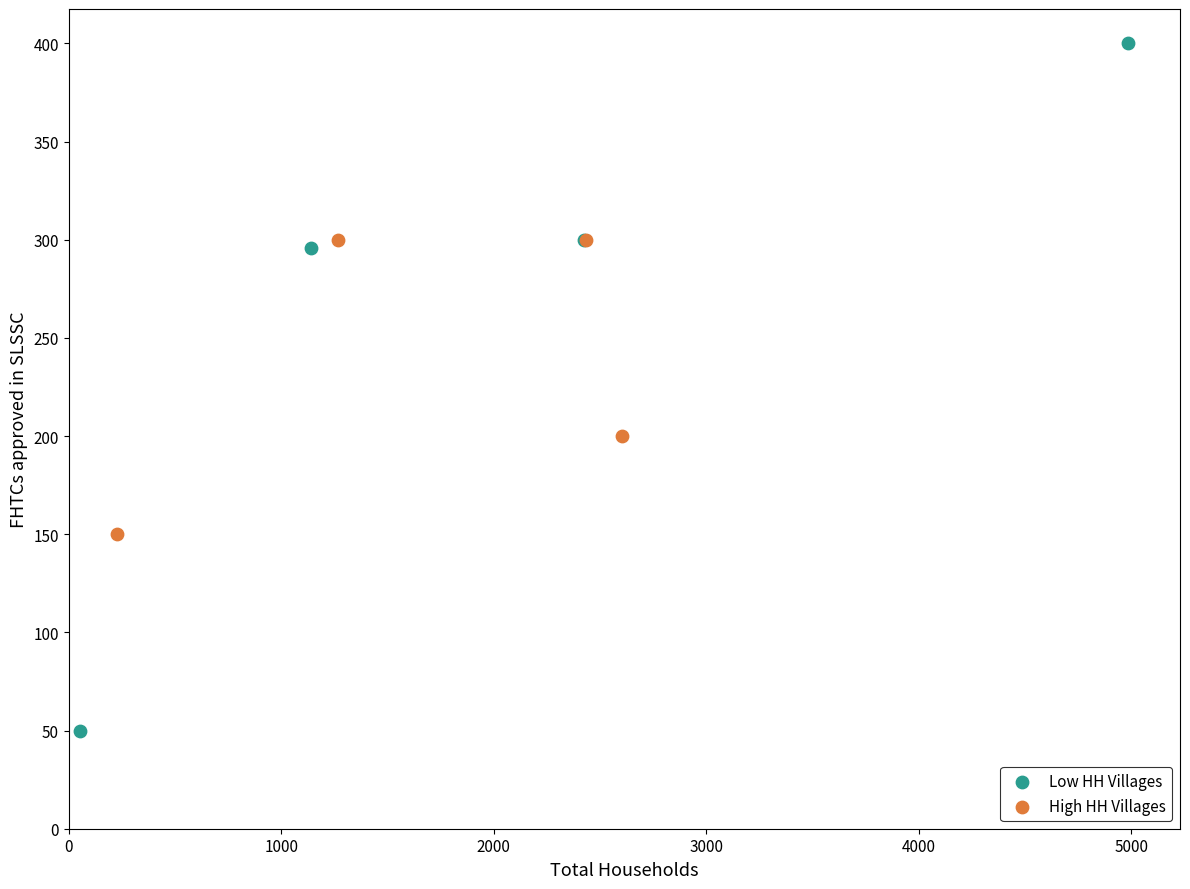

Which series has the largest Y range (max minus min)?

Low HH Villages